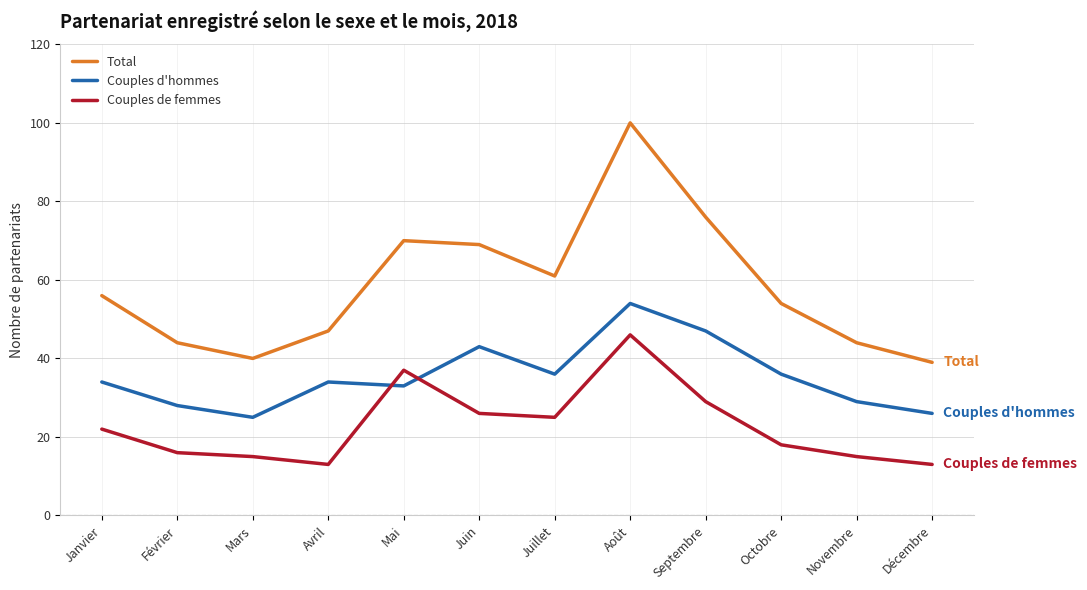

True or false: Couples de femmes and Couples d'hommes cross at least once.

True